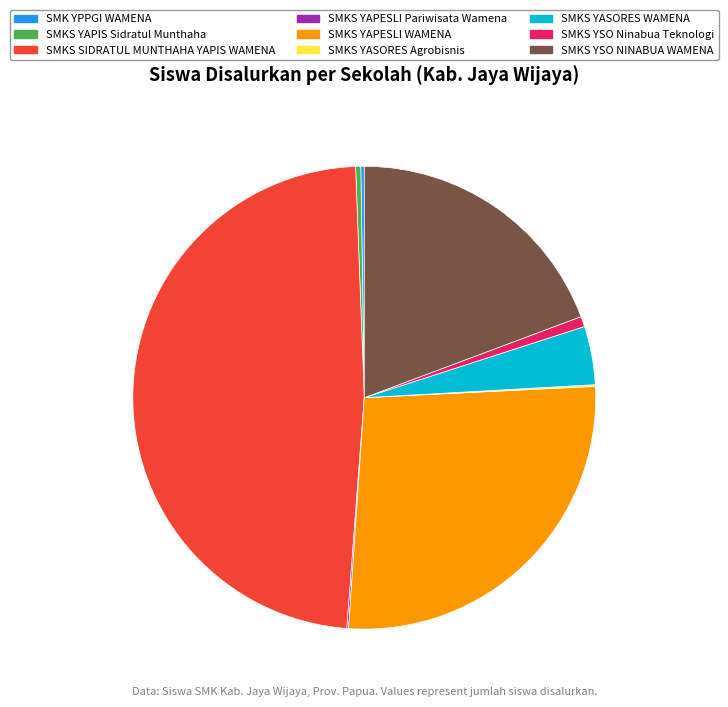

Is it true that SMKS YASORES WAMENA is 4% of the pie?

True